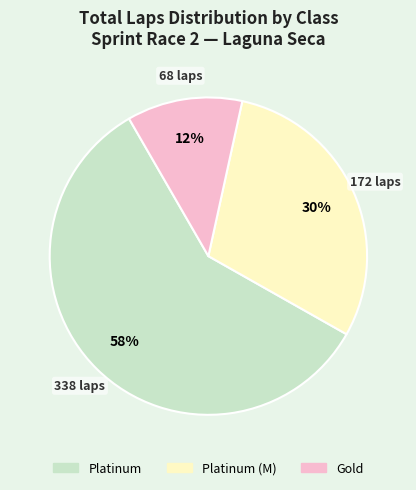

Is there any slice that represents more than half of the pie?

Yes